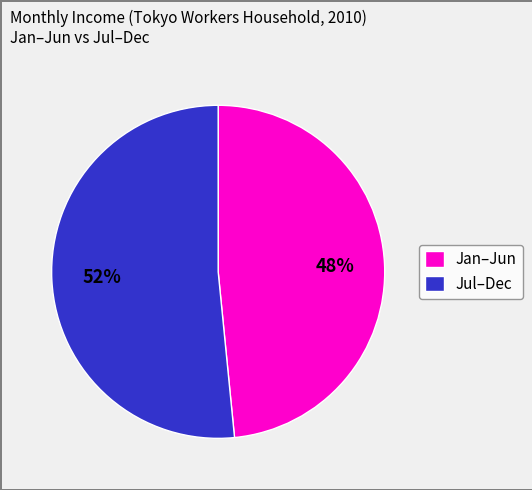

Count the number of slices in the pie.

2